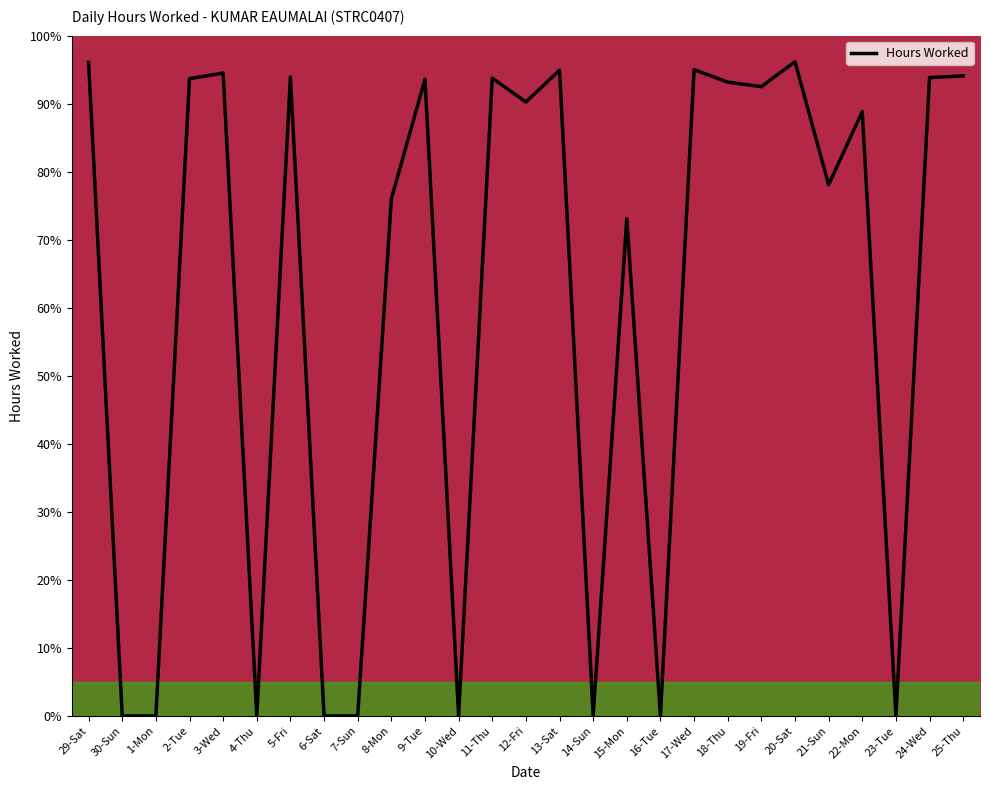

What position from the left is 13-Sat?

15